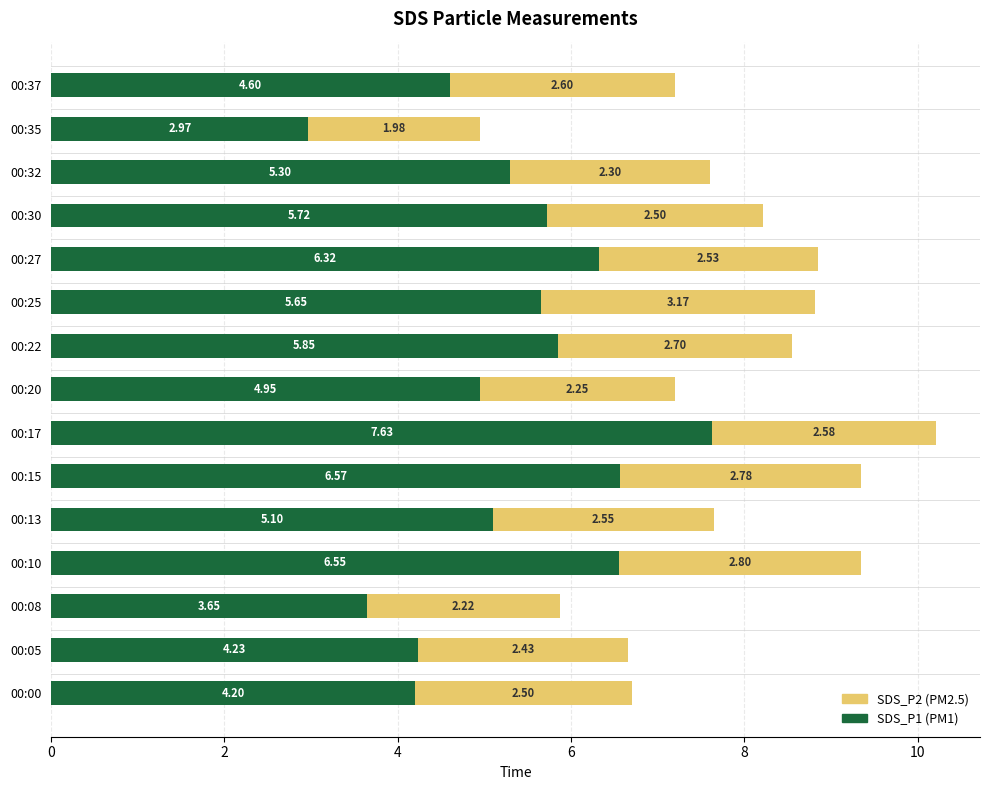

What is the total value across all series at 00:00?

6.7